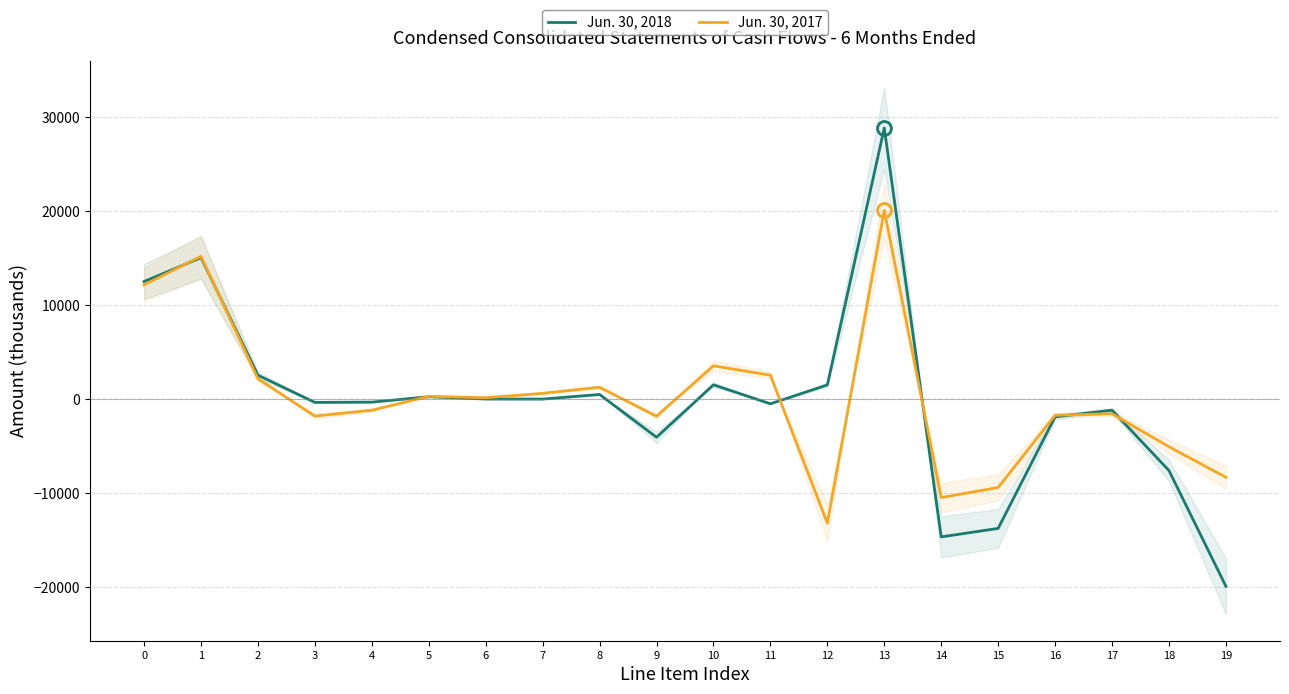

True or false: Jun. 30, 2018 has more than 0 interior local peaks.

True